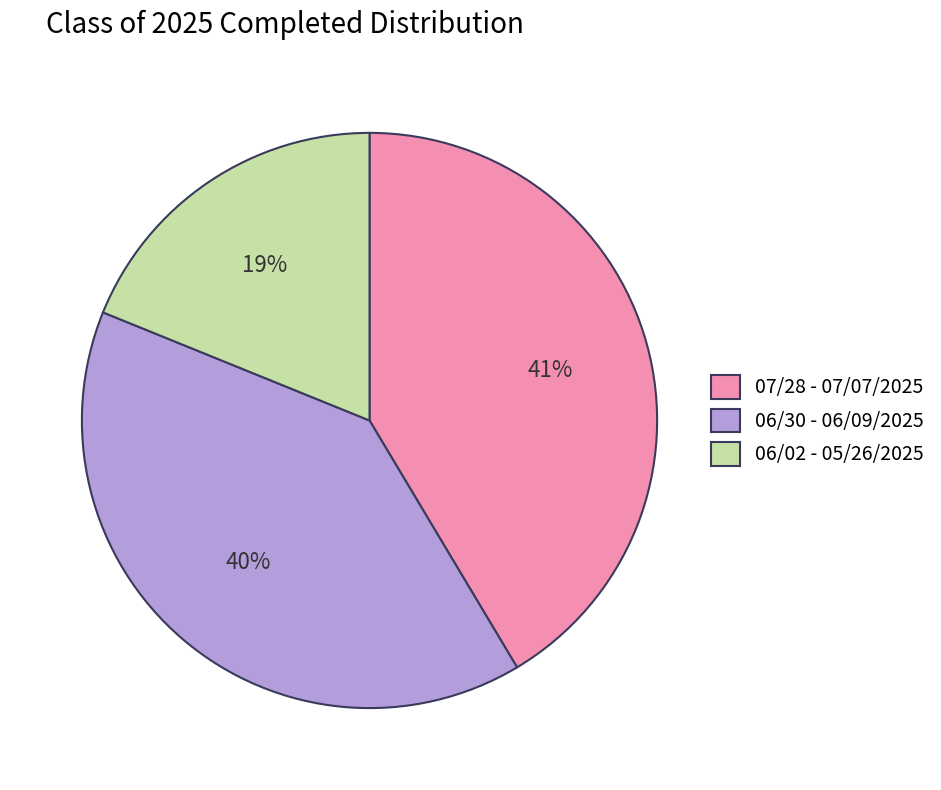

Which has a higher value, 06/30 - 06/09/2025 or 06/02 - 05/26/2025?

06/30 - 06/09/2025